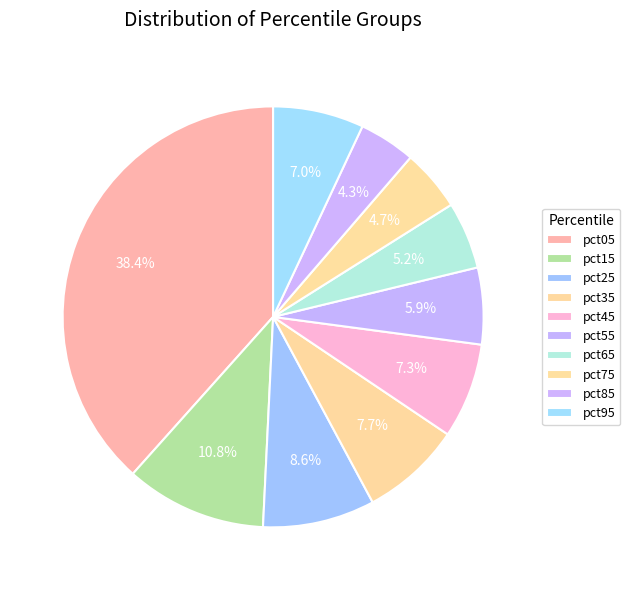

What portion of the pie excludes pct95?

93.0%